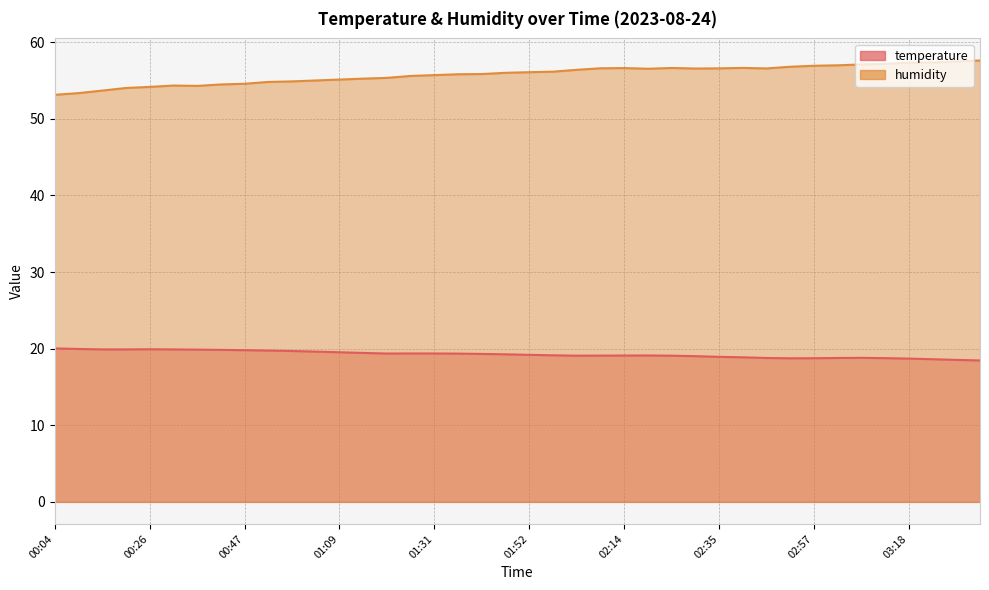

Reading left to right, what are all the values shown in this chart?

temperature: 20.0	20.0	19.9	19.9	19.9	19.9	19.9	19.8	19.8	19.8	19.7	19.6	19.5	19.4	19.4	19.4	19.4	19.4	19.3	19.3	19.2	19.1	19.1	19.1	19.1	19.1	19.1	19.0	18.9	18.9	18.8	18.7	18.8	18.8	18.8	18.8	18.7	18.6	18.5	18.5
humidity: 53.1	53.4	53.7	54.0	54.2	54.3	54.3	54.5	54.6	54.8	54.9	55.0	55.1	55.2	55.3	55.6	55.7	55.8	55.8	56.0	56.1	56.1	56.4	56.6	56.6	56.5	56.6	56.6	56.6	56.6	56.6	56.8	56.9	57.0	57.1	57.2	57.3	57.3	57.5	57.6